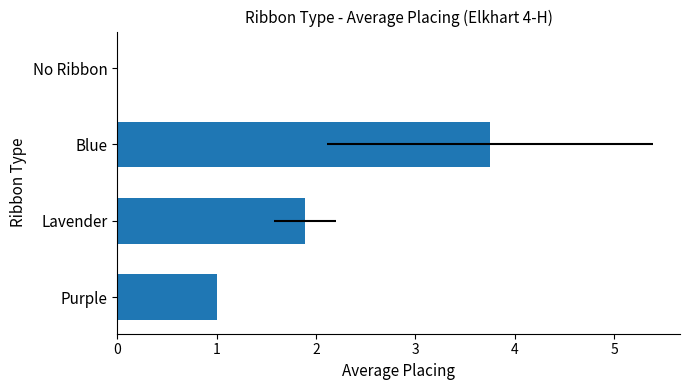

What is the sum of all values?

6.6